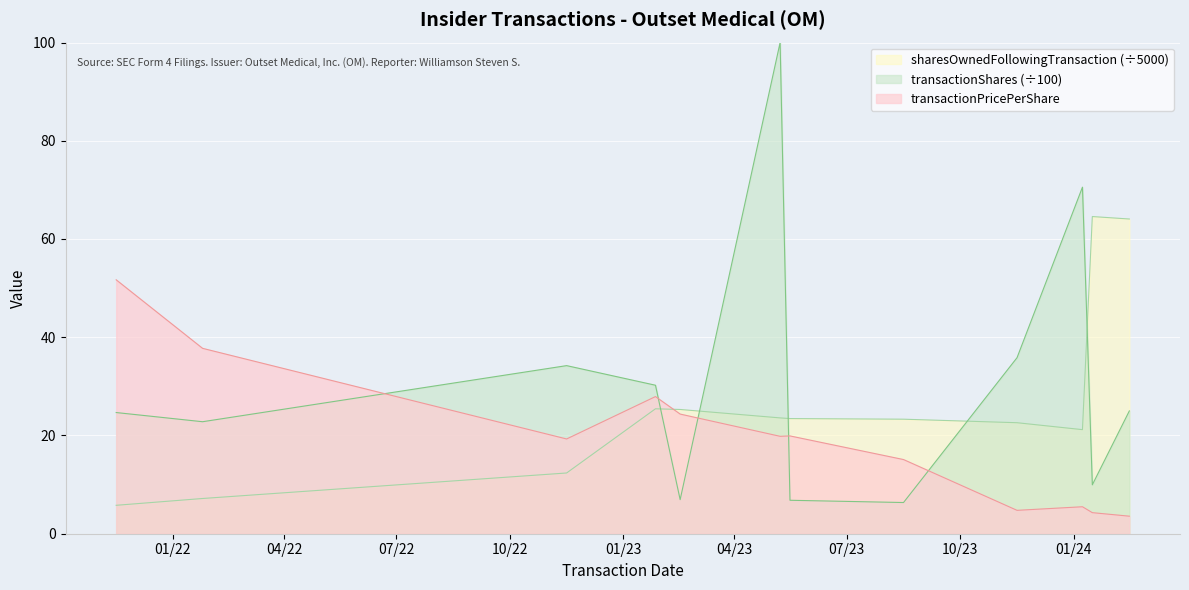

Where is sharesOwnedFollowingTransaction nearest to the value 35?

2023-01-27